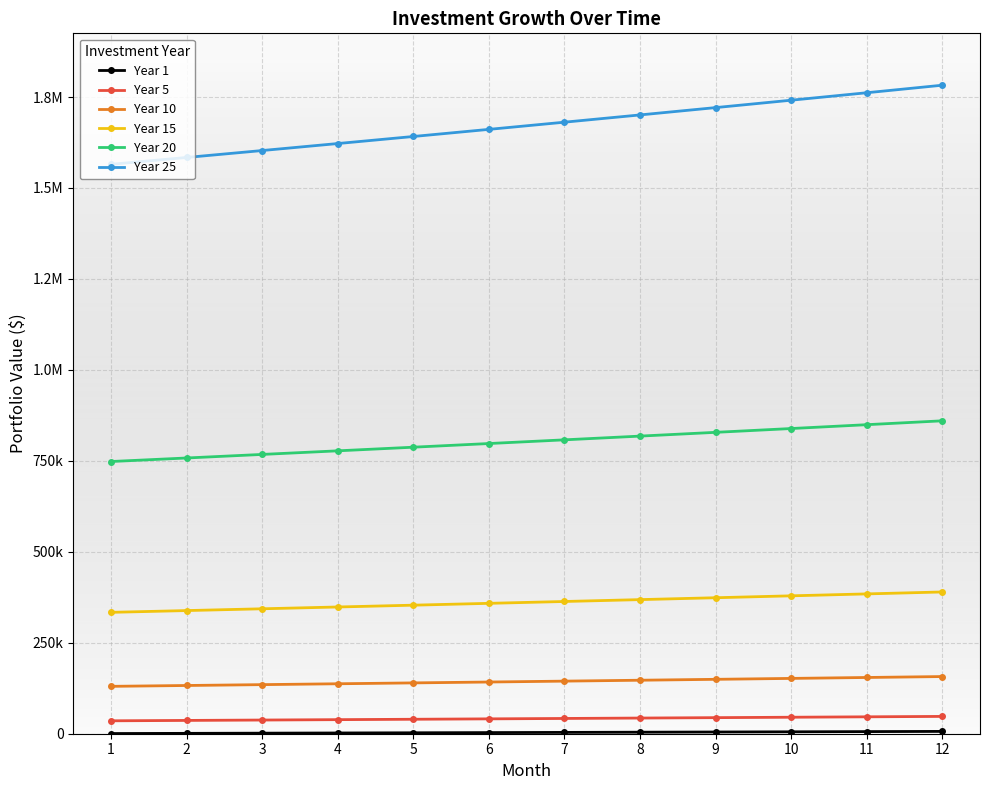

Is this an area chart (filled region under the line)?

No